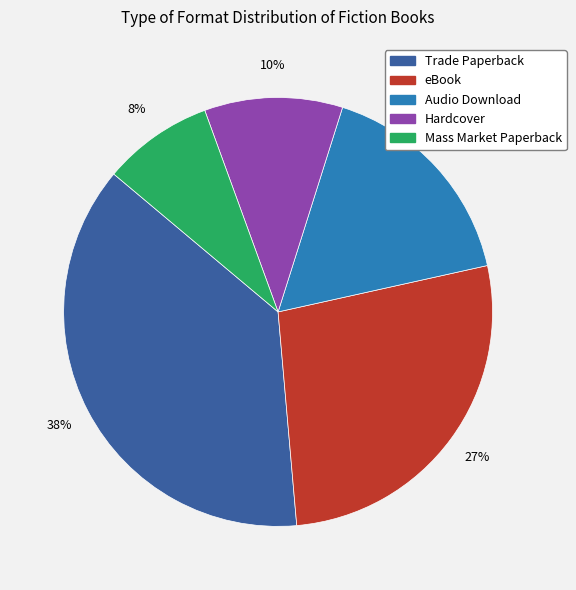

Is the sum of eBook and Audio Download greater than half?

No